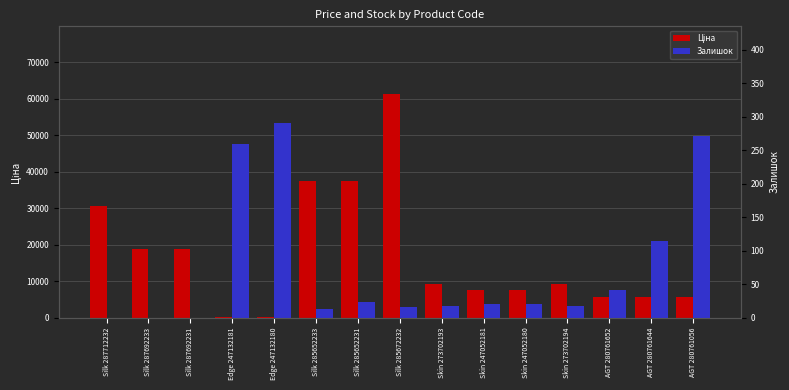

What is the value of the Залишок bar at the 14th from the left?

114.0